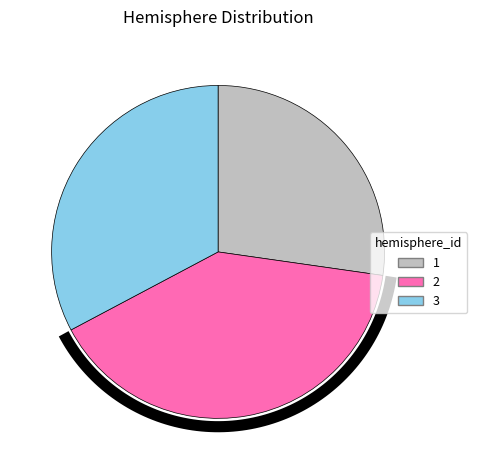

Which slice is the smallest?

hemisphere_1